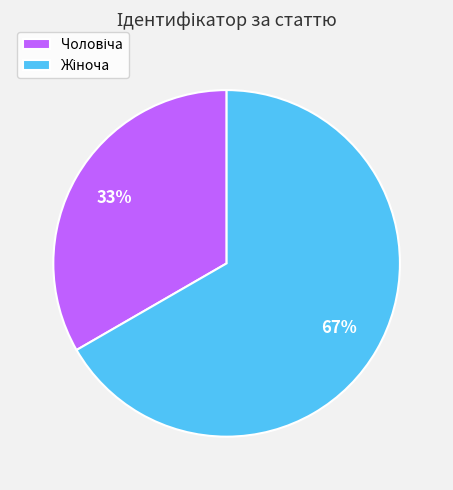

Is there a majority slice in this chart?

Yes